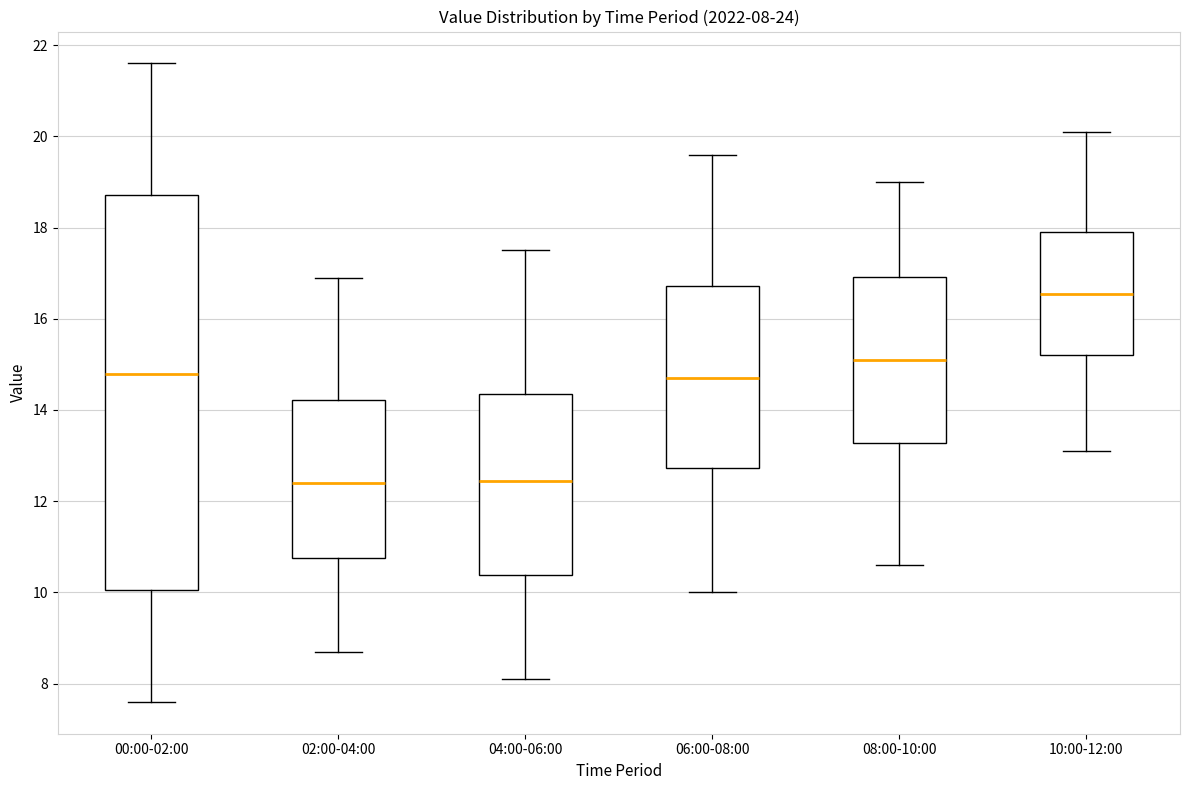

Which box is the tallest, from its lower edge to its upper edge?

00:00-02:00